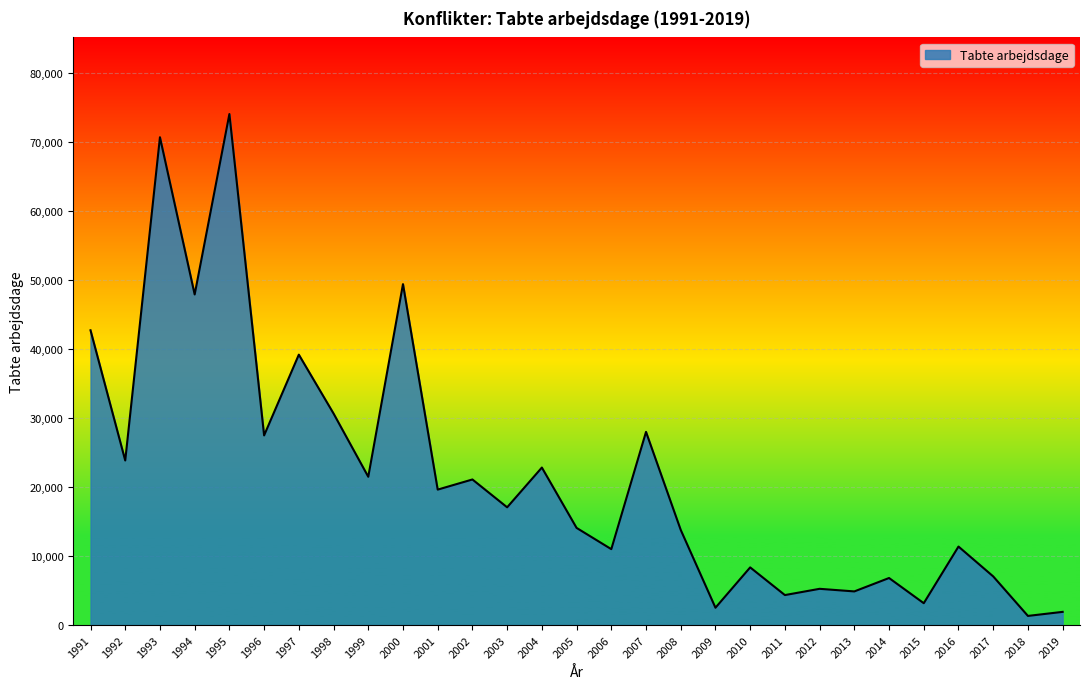

What is the difference between the second highest and minimum values?

69342.8